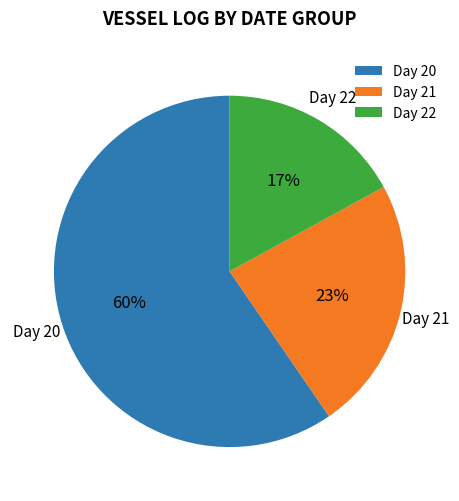

The Day 21 slice represents 13% of the pie. True or false?

False